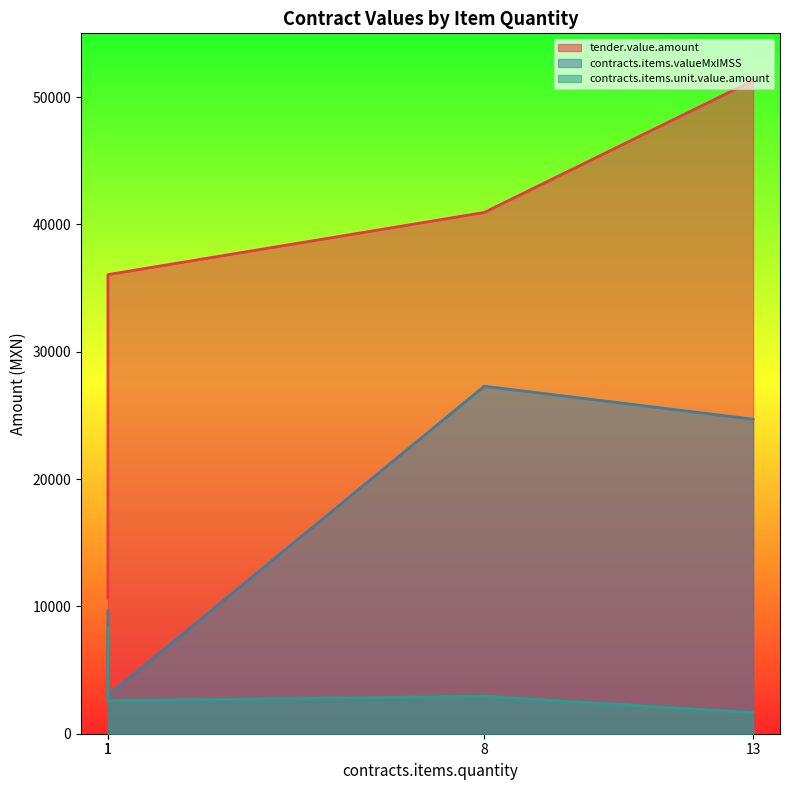

True or false: tender.value.amount and contracts.items.unit.value.amount intersect in this chart.

False